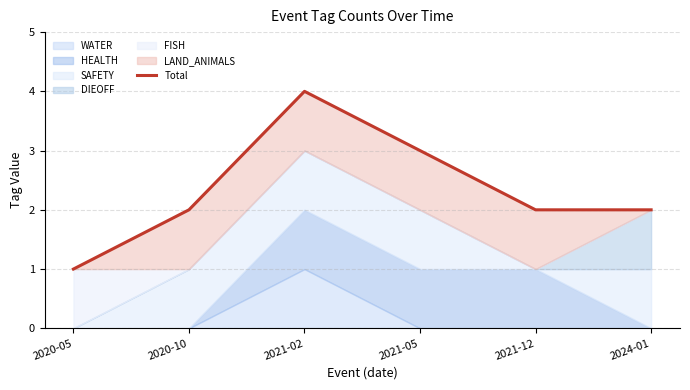

Count the number of values greater than 2.

2